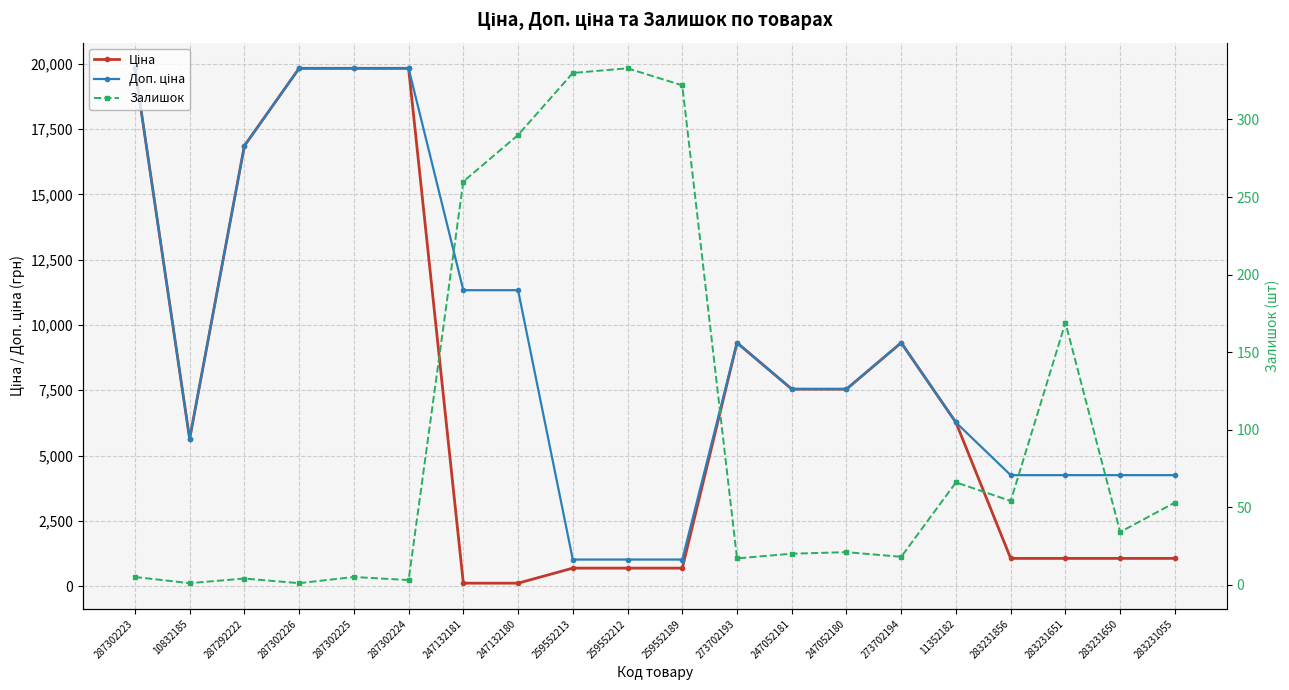

What is the average value of the Ціна series?

7418.5